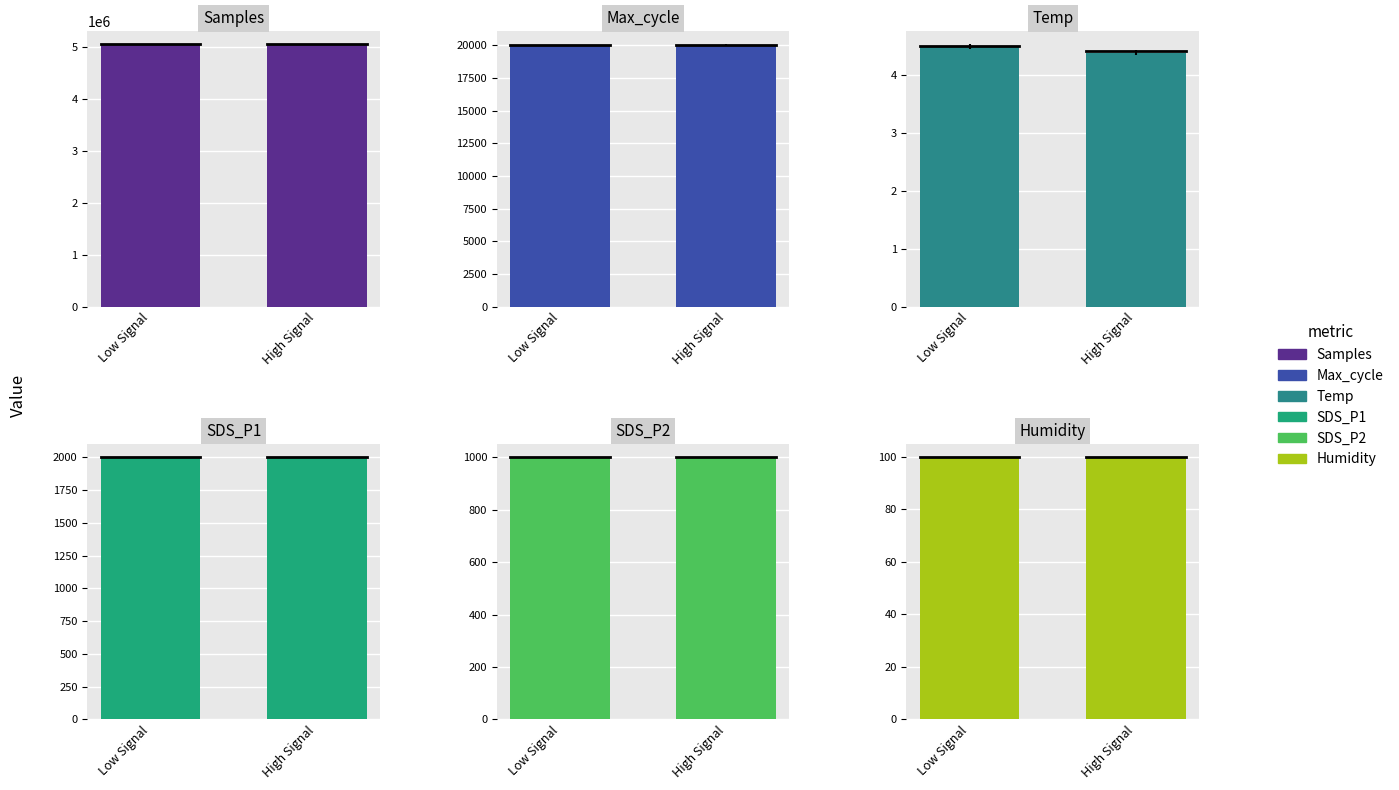

What is the spread (max minus min) of values at High Signal?

5056119.2